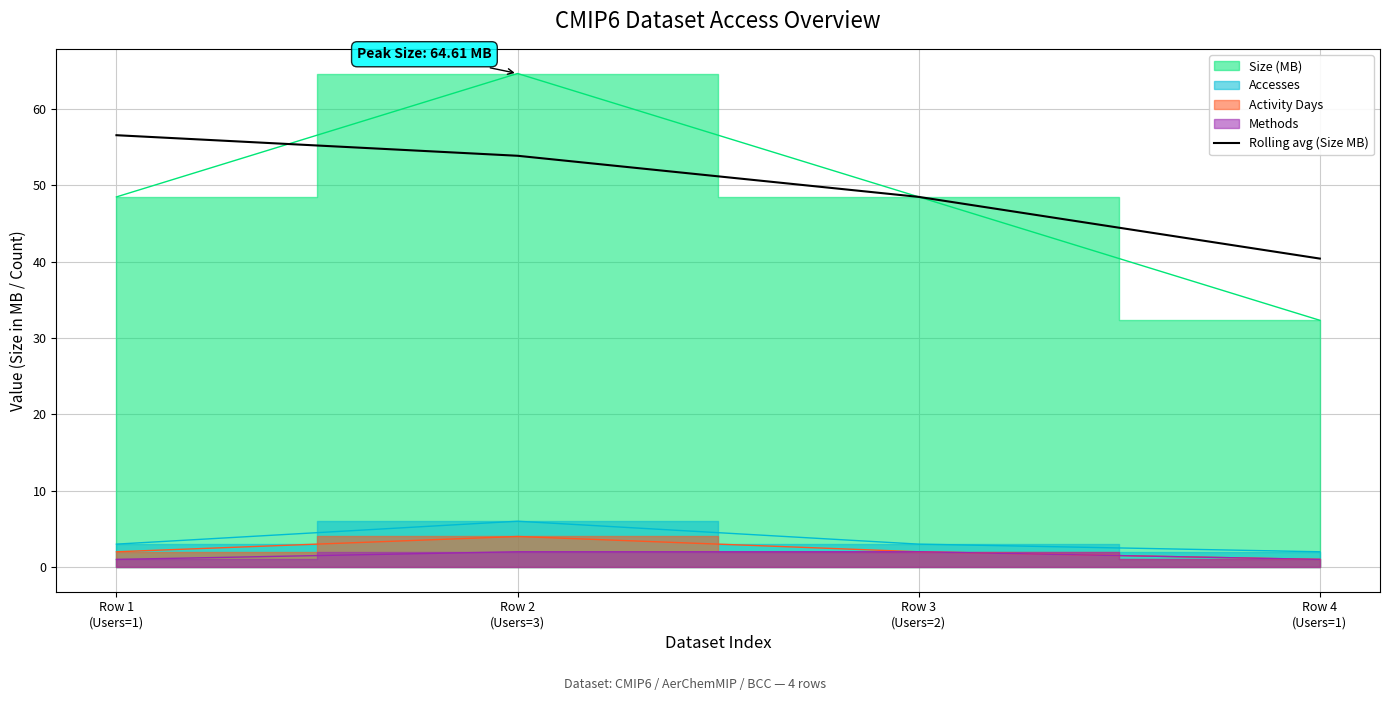

True or false: there are more than 1 points higher than both neighbors.

False